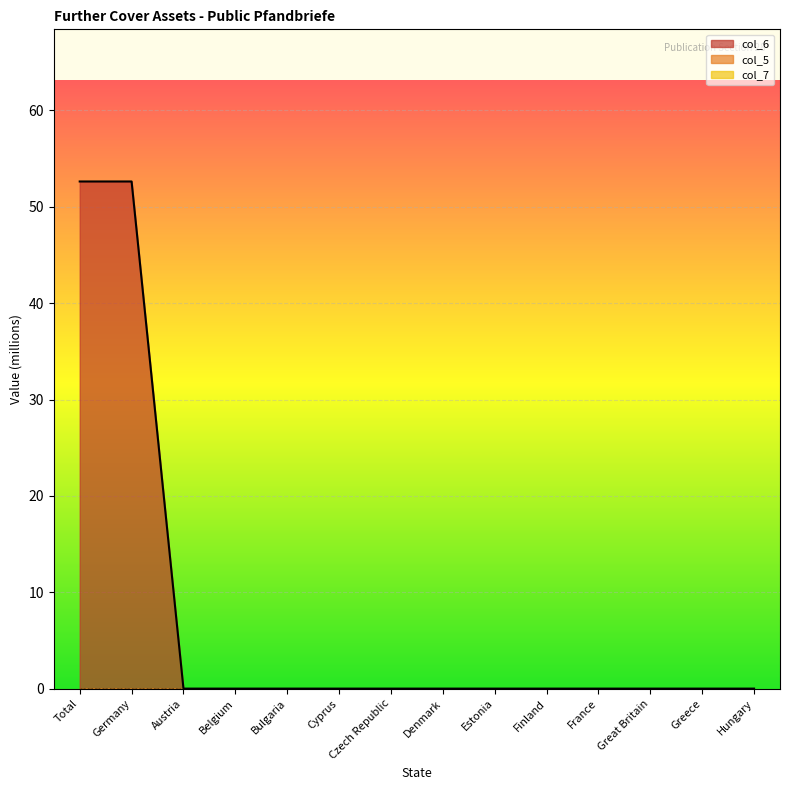

Which has a higher value, Estonia or Germany?

Germany